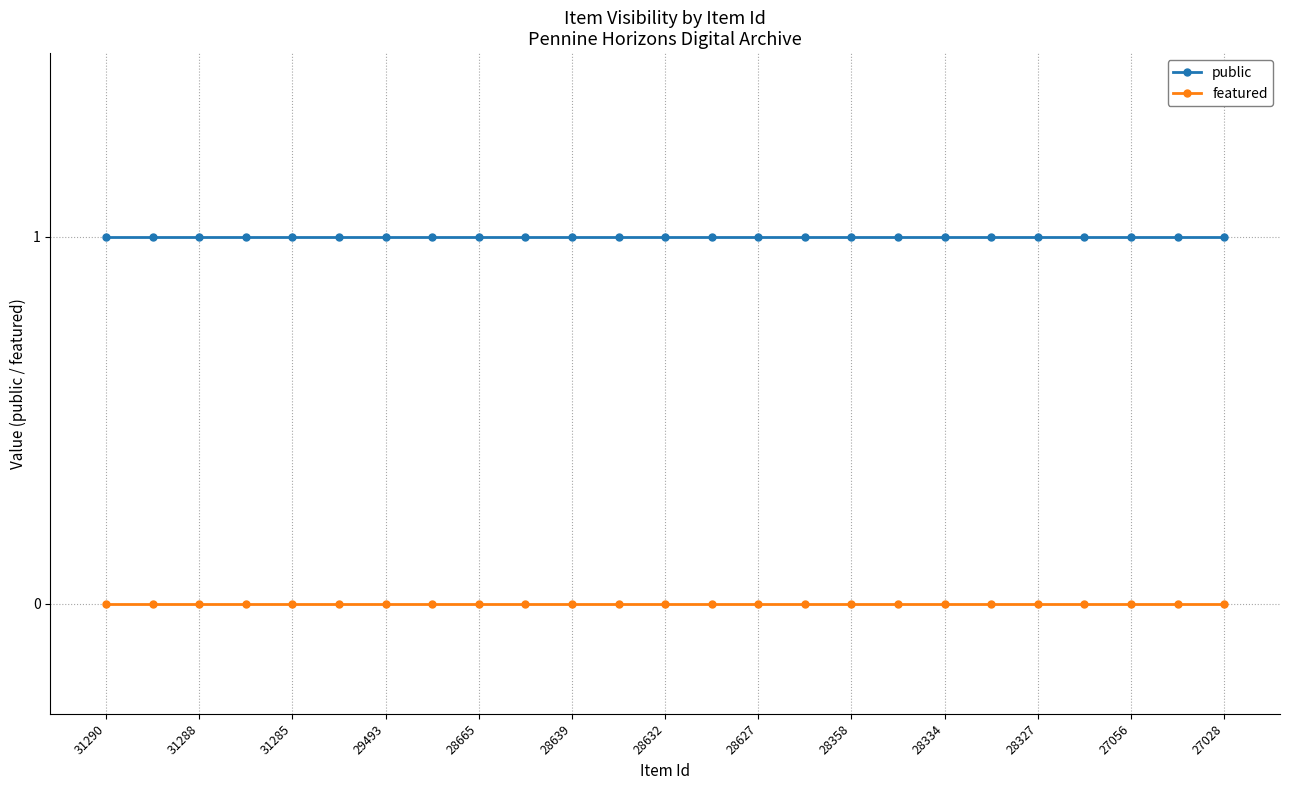

Which series has the largest total across all categories?

public